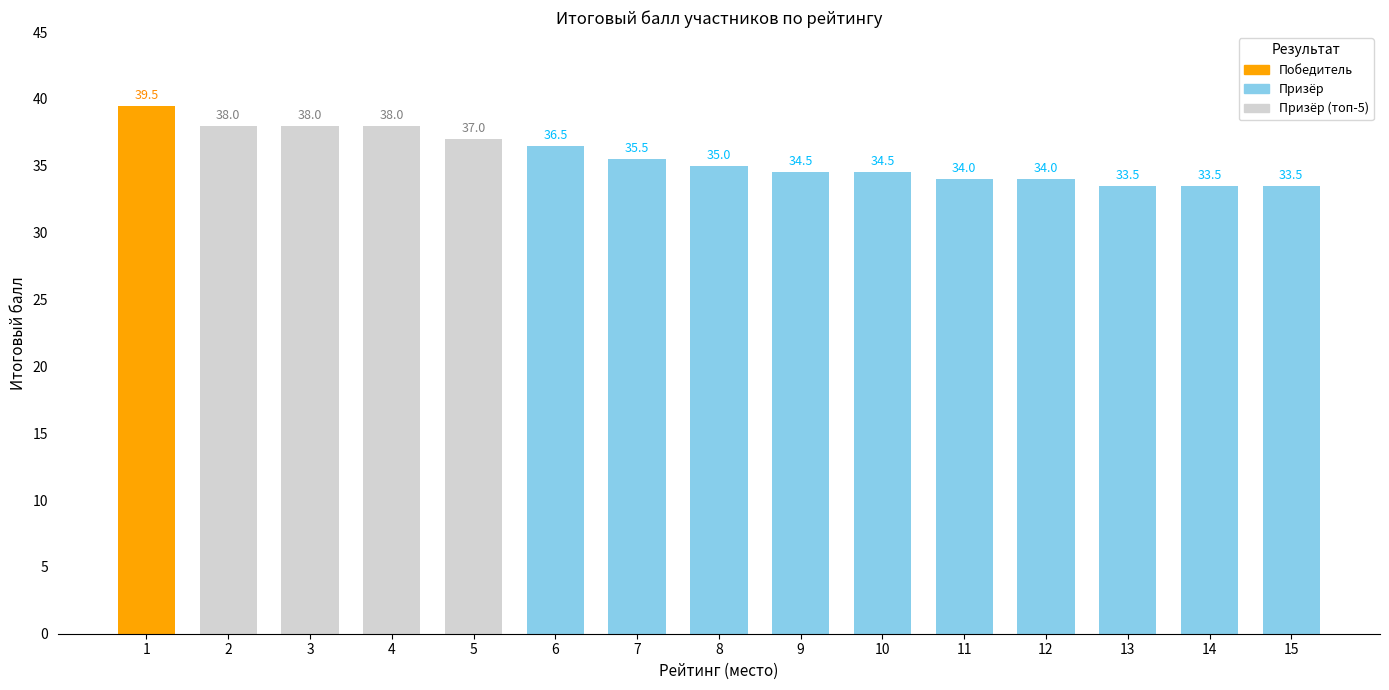

Are the bars horizontal?

No